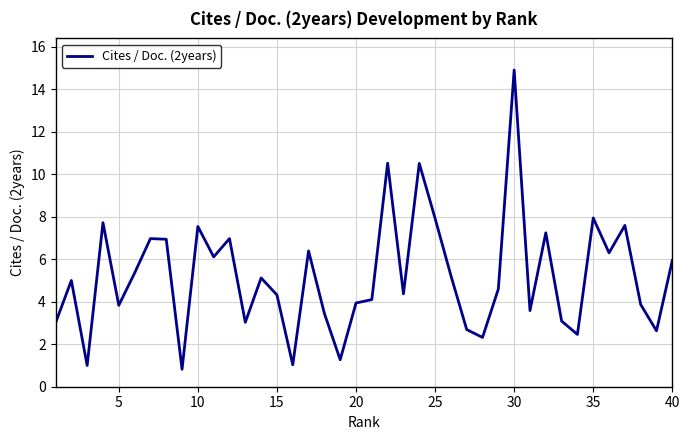

What is the greatest value displayed?

14.9